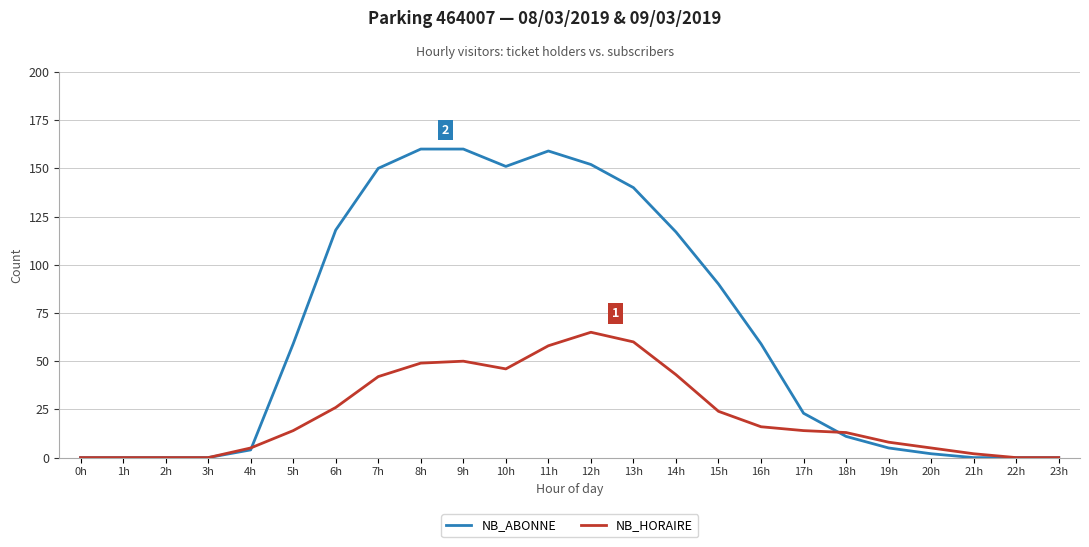

The NB_ABONNE series shows 23 at 5h. True or false?

False